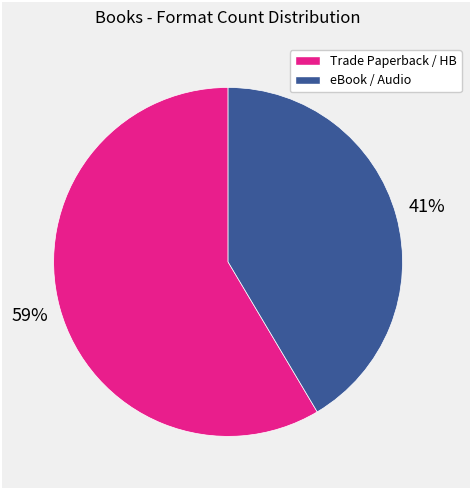

To the nearest percent, what is the average slice percentage?

50%